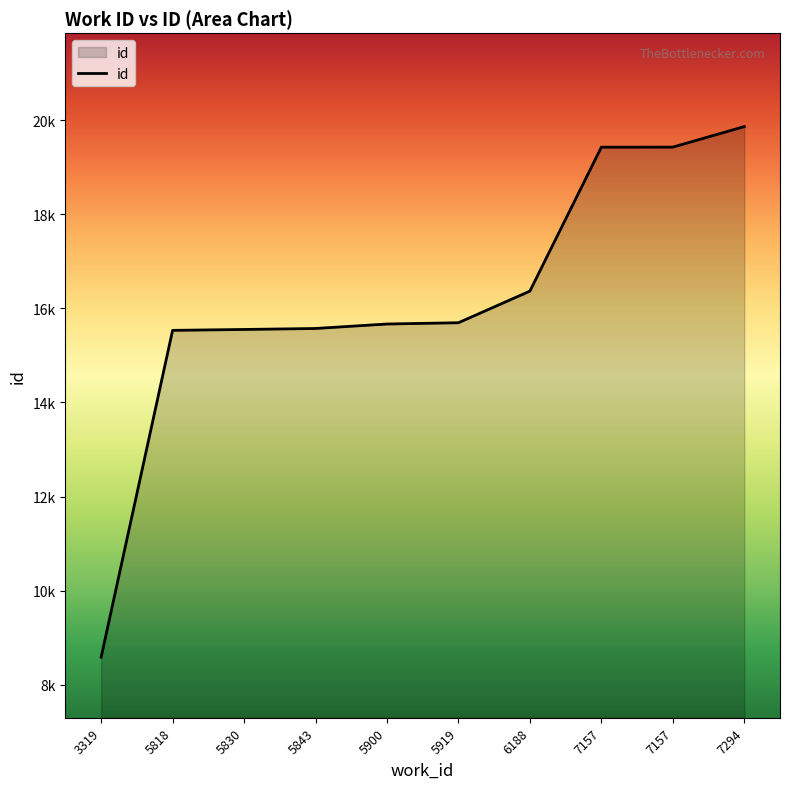

What is the value of the 2nd point from the left?

15532